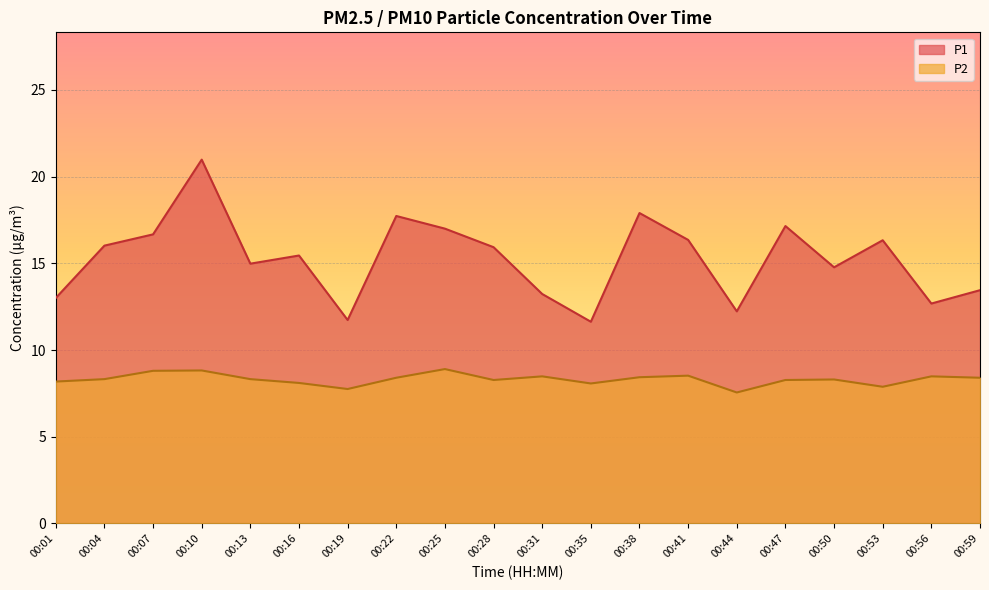

What is the sum of all P1 values?

305.2